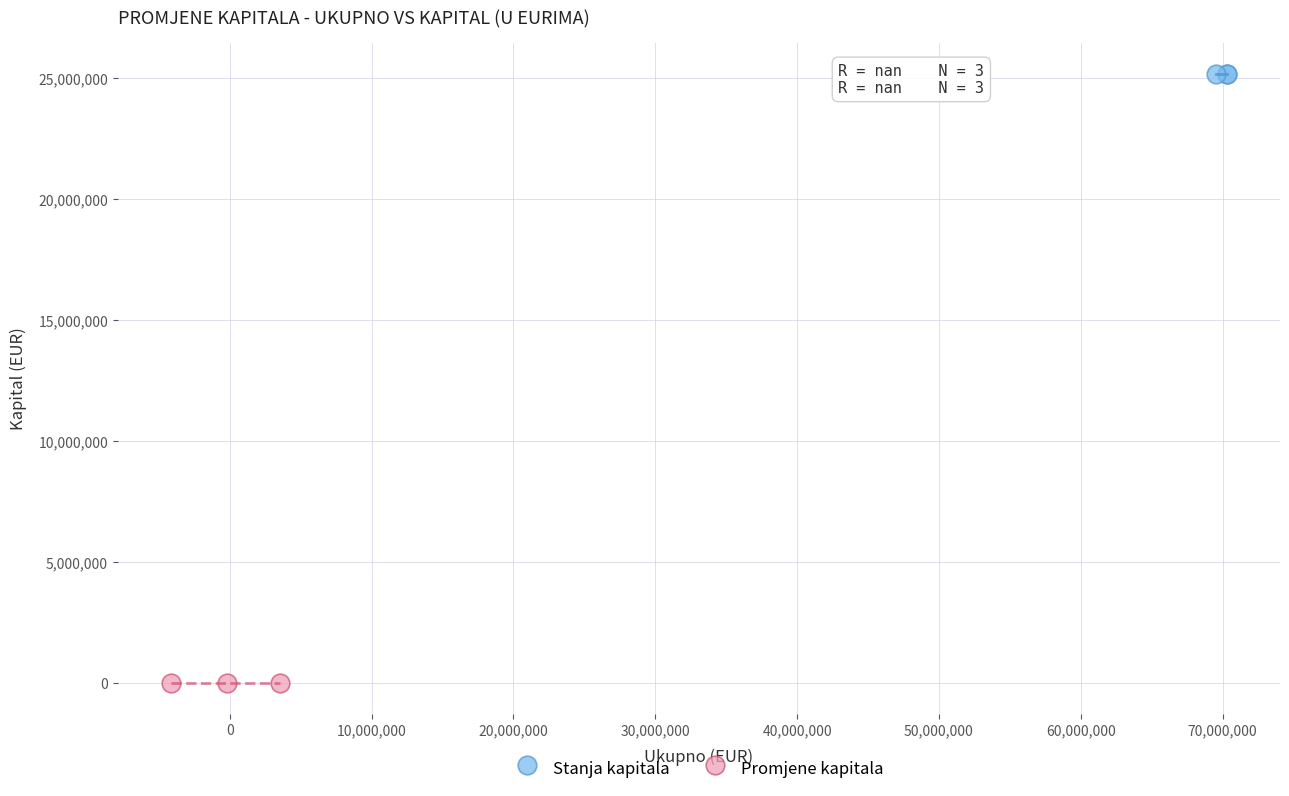

Which series reaches the minimum Y coordinate?

Promjene kapitala